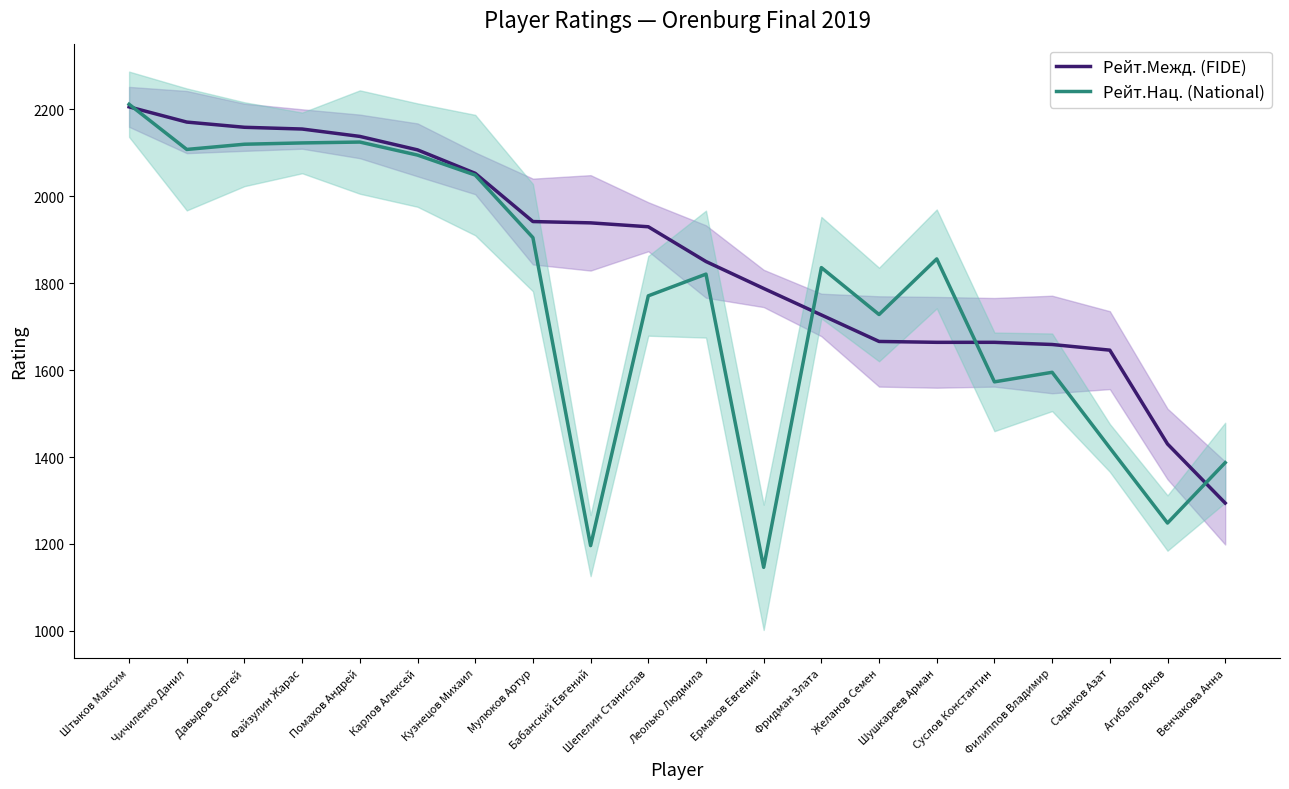

How many intersections are there between Рейт.Межд. (FIDE) and Рейт.Нац. (National)?

4